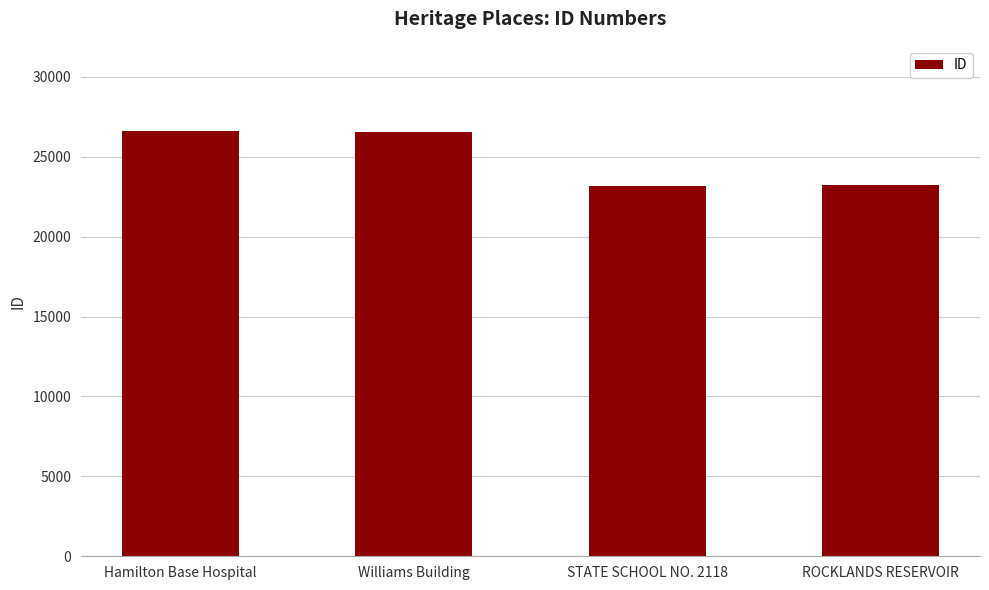

What is the label of the 3rd bar from the right?

Williams Building